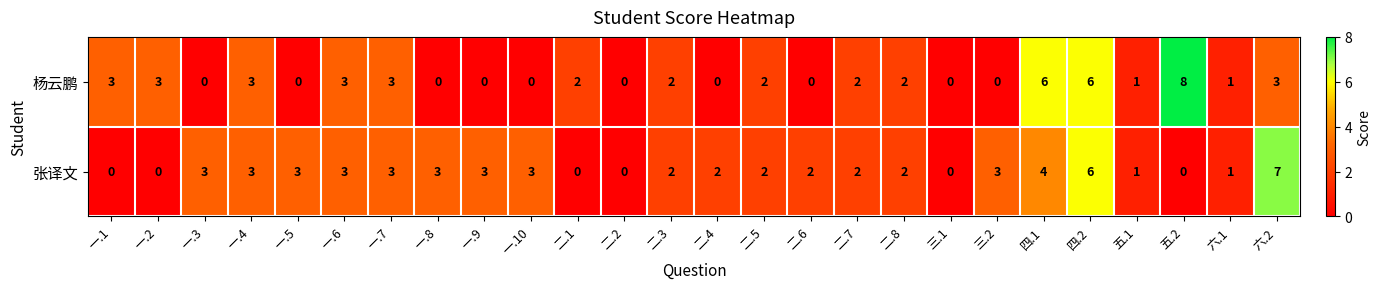

The 张译文 series shows 2 at 二.5. True or false?

True